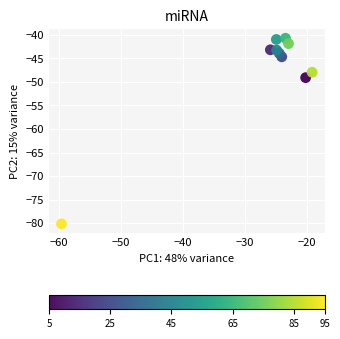

What is the average Y value?

-47.6